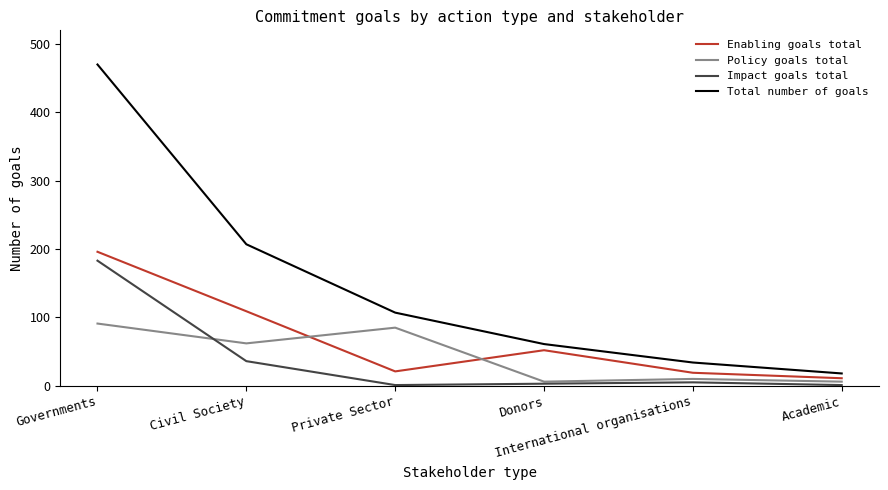

At which category does the chart reach its peak across all series?

Governments